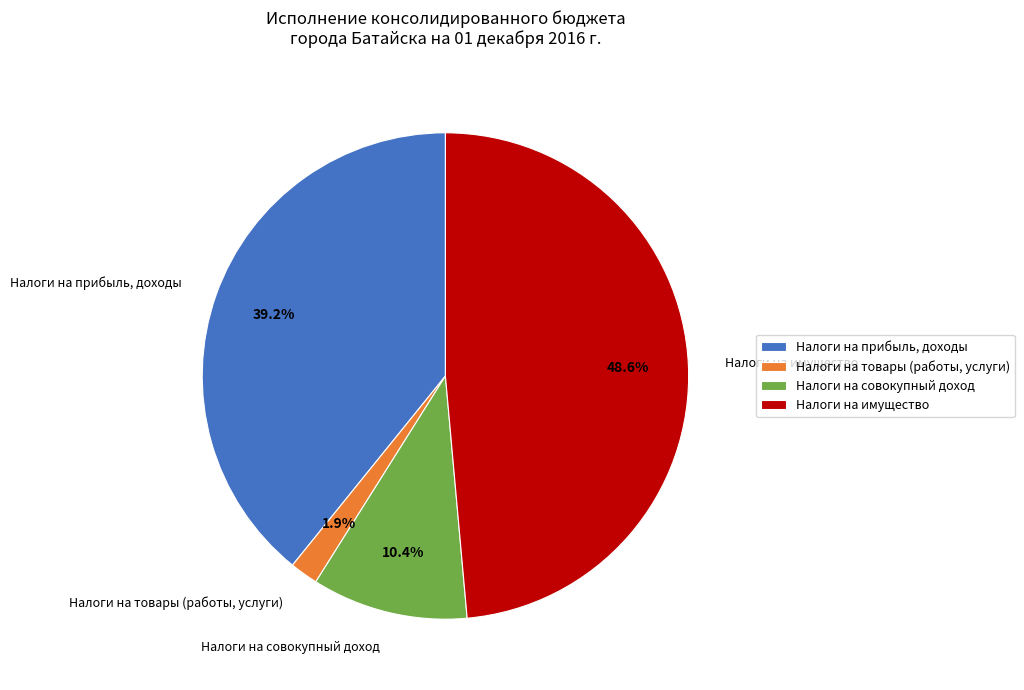

Between Налоги на товары (работы, услуги) and Налоги на совокупный доход, which is larger?

Налоги на совокупный доход